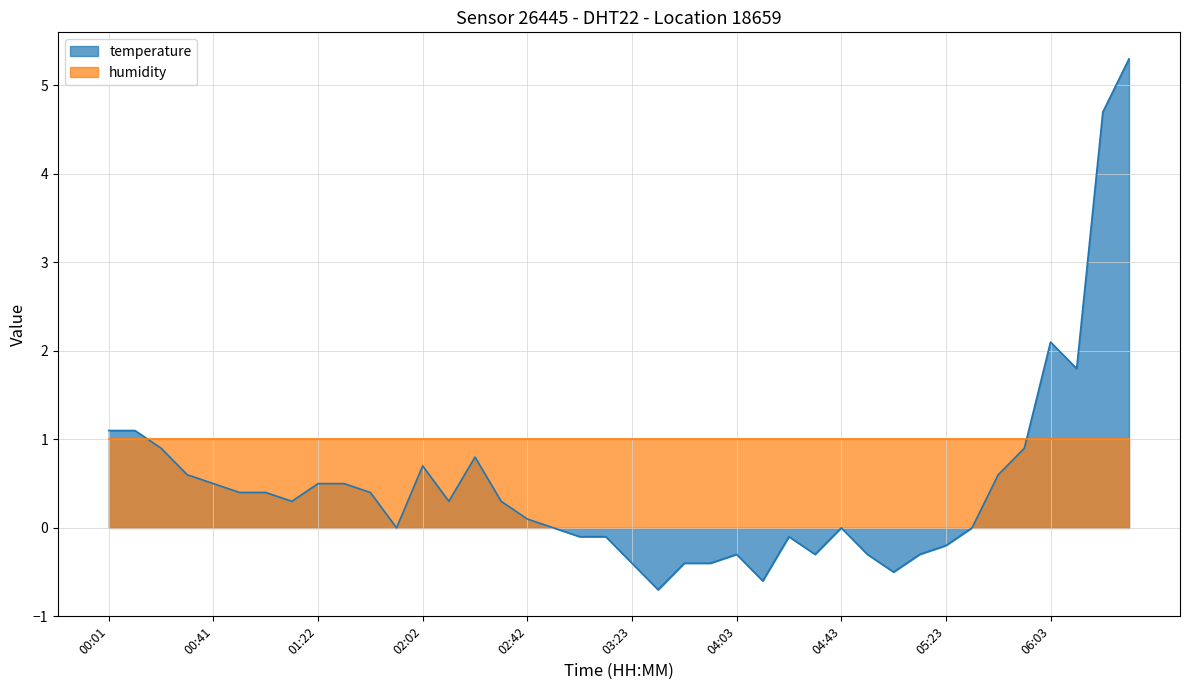

The chart shows a value of 0.3 at 01:12. True or false?

True